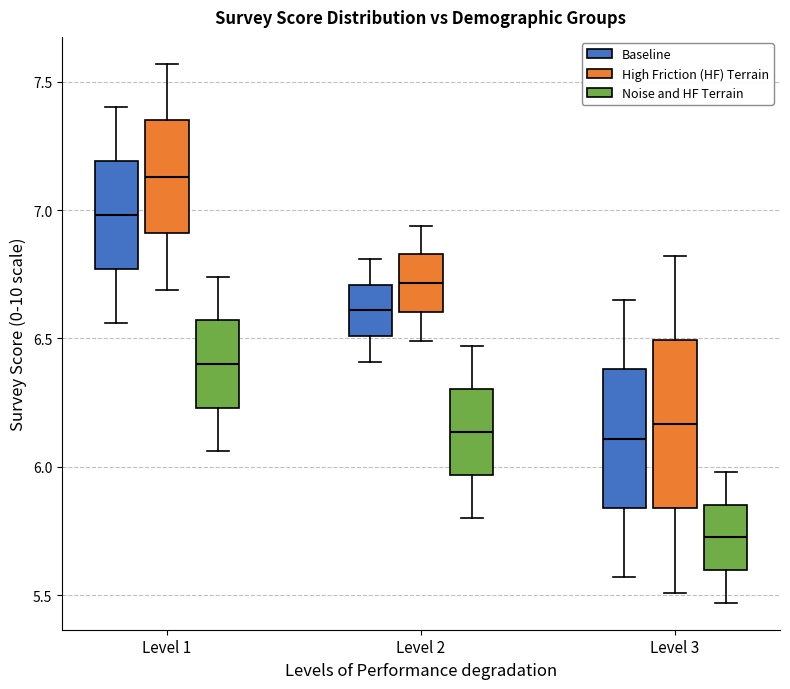

Which box has the lowest median line?

Level 3 (Noise and HF Terrain)